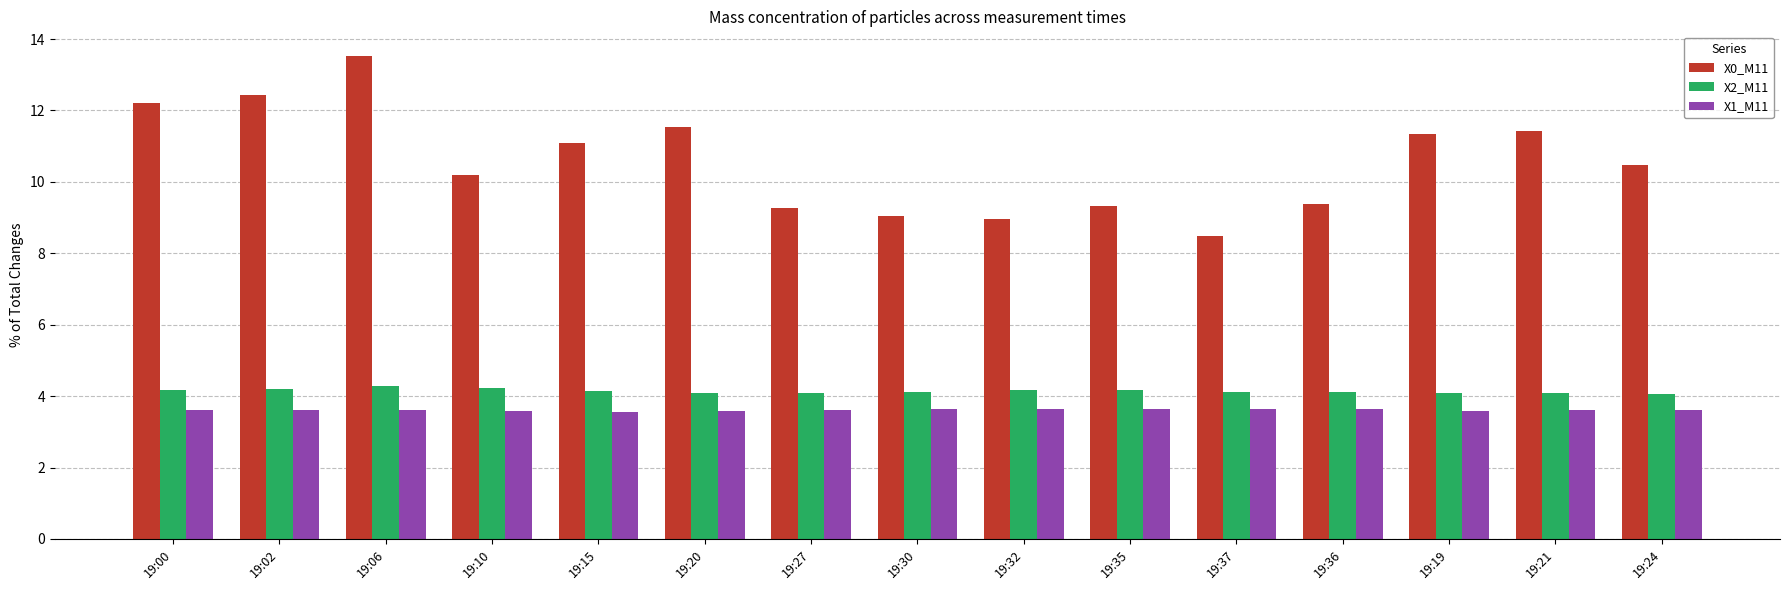

What is the sum of all X1_M11 values?

54.2